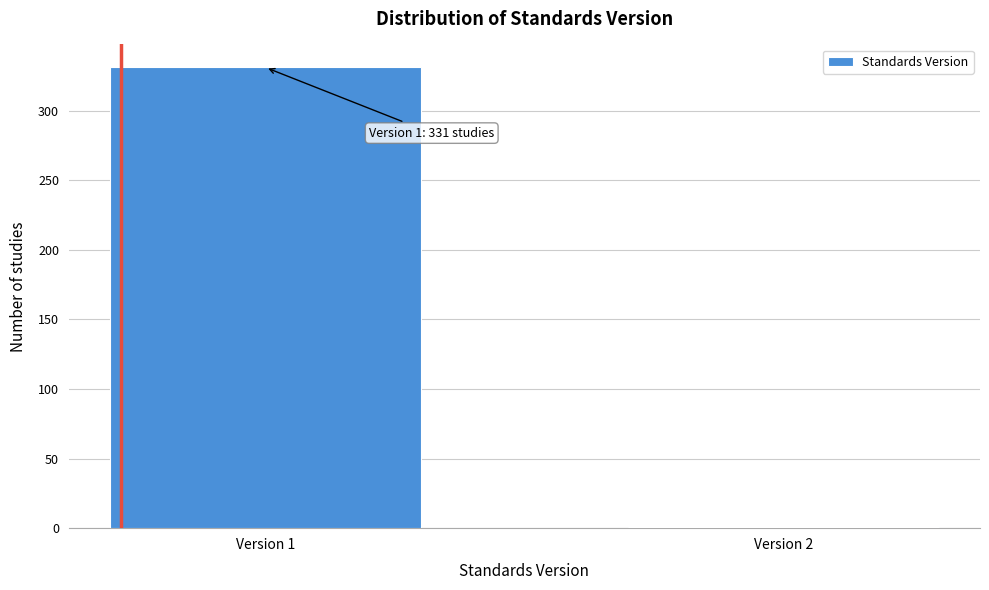

Reading left to right, extract all data points from this chart.

Version 1=331	Version 2=1